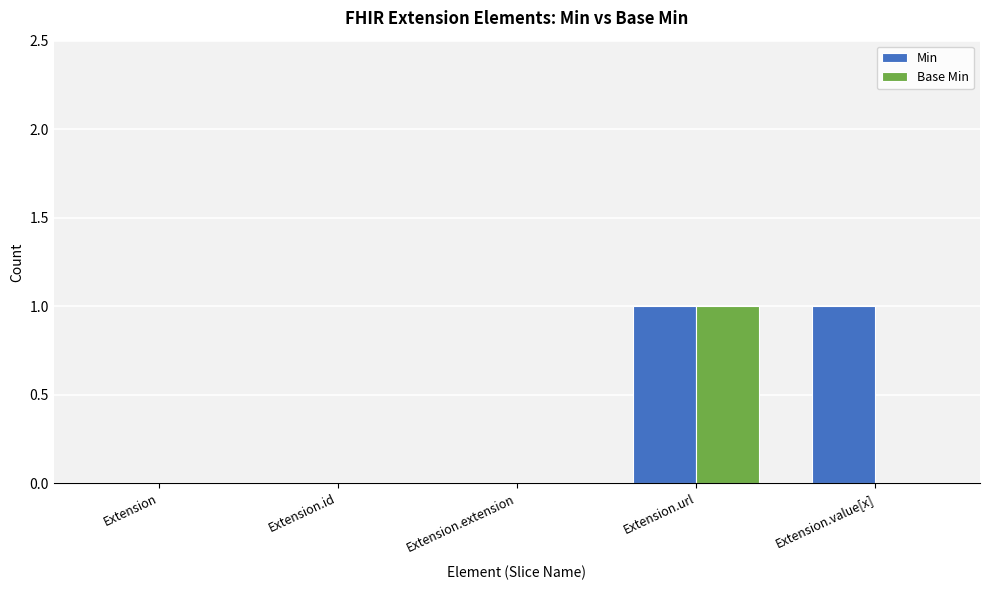

Which series changed the most between Extension and Extension.value[x]?

Min